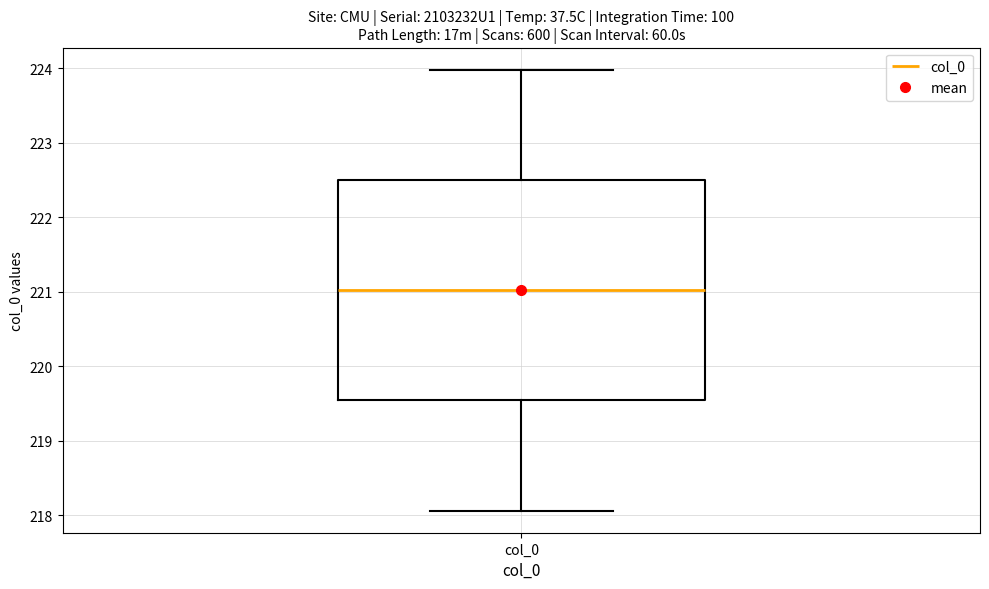

Read this box plot against the y-axis: the position of the median line, the range covered by the box, and the ends of both whiskers. The values are not printed on the chart, so give them approximately, as read against the axis.

median 221.0, box 219.5 to 222.5, whiskers 218.1 to 224.0